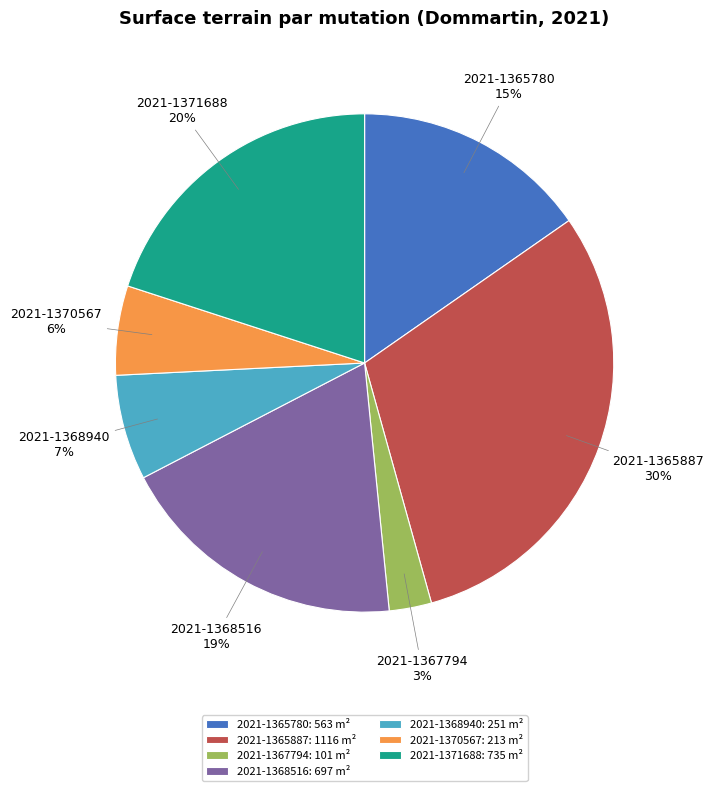

Does 2021-1368516 account for over 50% of the chart?

No